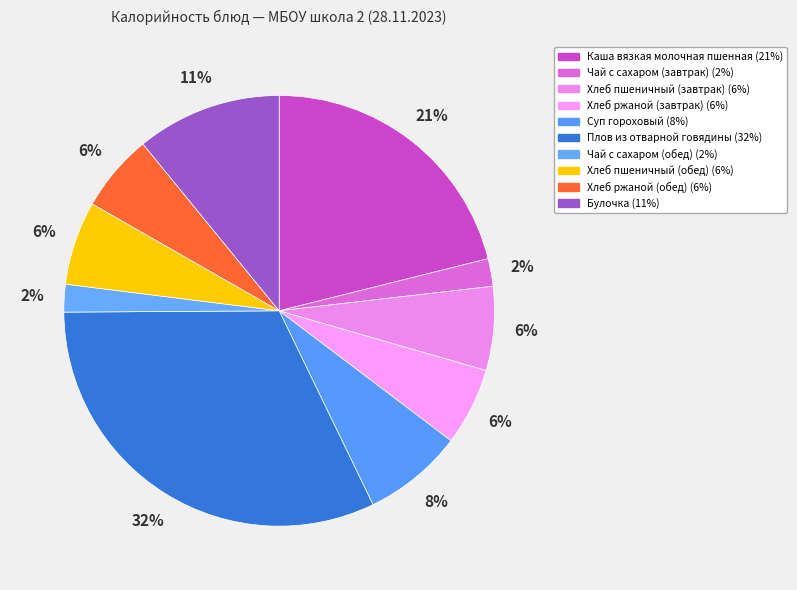

What percentage do Чай с сахаром (обед) and Суп гороховый together represent?

9.6%